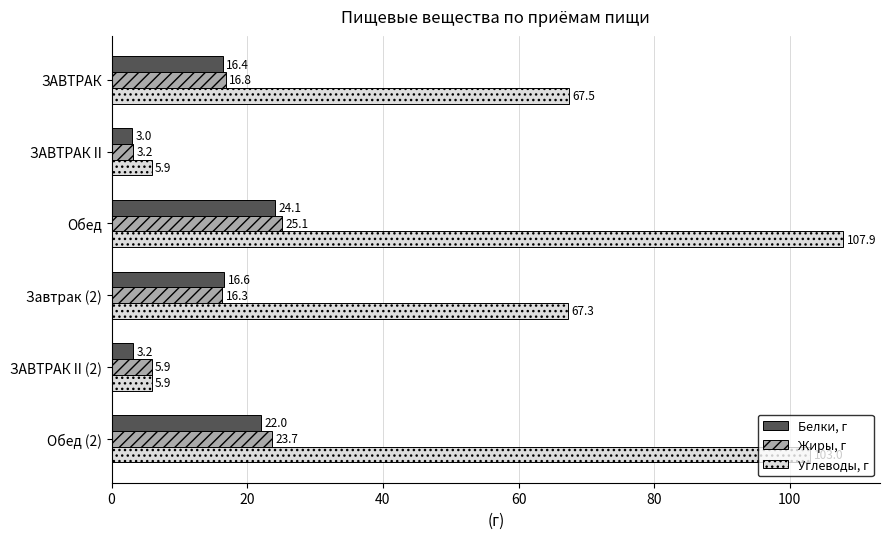

What is the total value across all series at ЗАВТРАК II (2)?

15.0